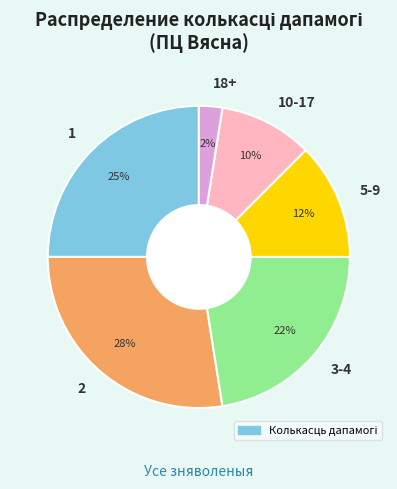

The 5-9 slice represents 12% of the pie. True or false?

True